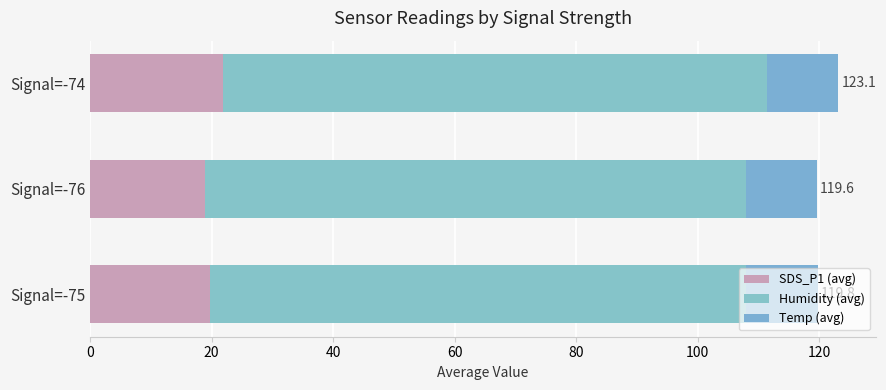

How many values in the SDS_P1 (avg) series are below 19?

1